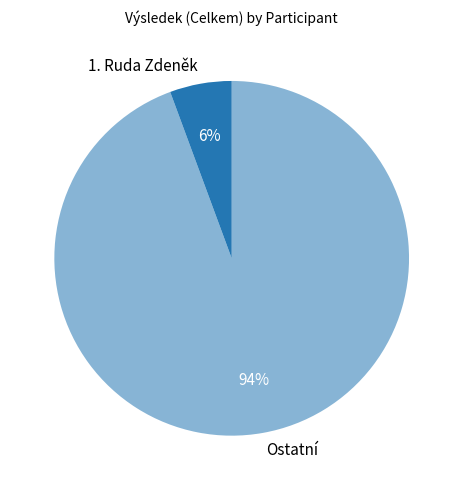

Between 1. Ruda Zdeněk and Ostatní, which is larger?

Ostatní